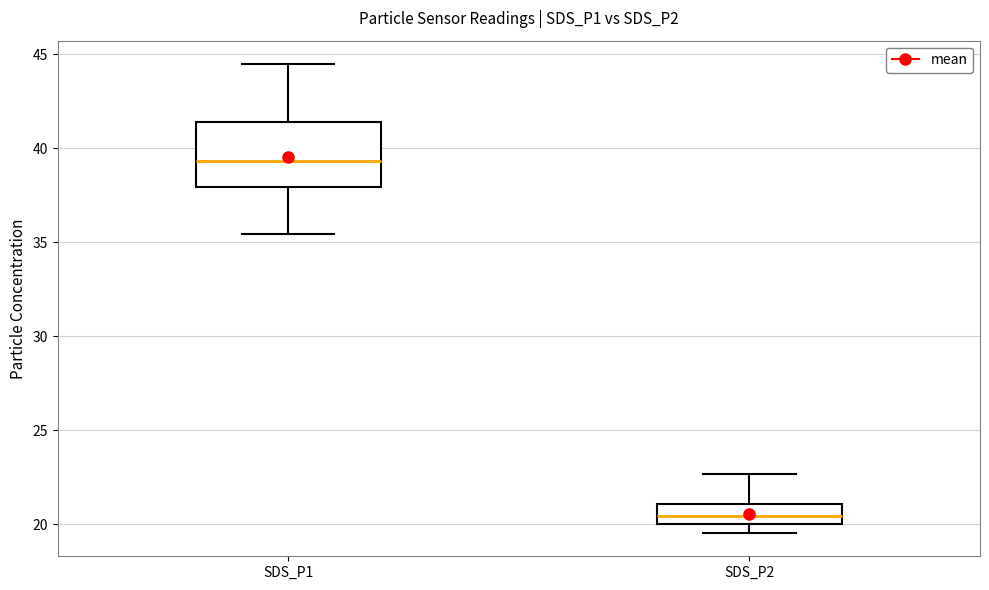

Which box is the tallest, from its lower edge to its upper edge?

SDS_P1